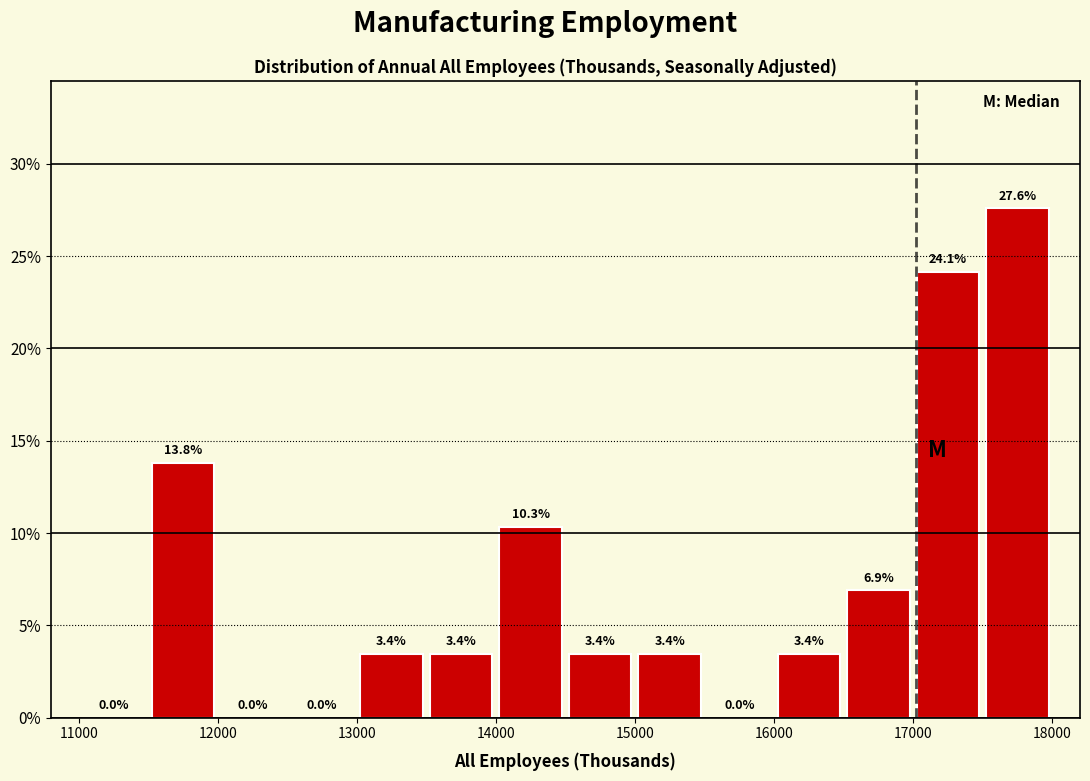

Reading left to right, transcribe this chart: for each bar, give the range it covers on the x-axis and its height.

11000 to 11500: 0.0
11500 to 12000: 13.8
12000 to 12500: 0.0
12500 to 13000: 0.0
13000 to 13500: 3.4
13500 to 14000: 3.4
14000 to 14500: 10.3
14500 to 15000: 3.4
15000 to 15500: 3.4
15500 to 16000: 0.0
16000 to 16500: 3.4
16500 to 17000: 6.9
17000 to 17500: 24.1
17500 to 18000: 27.6